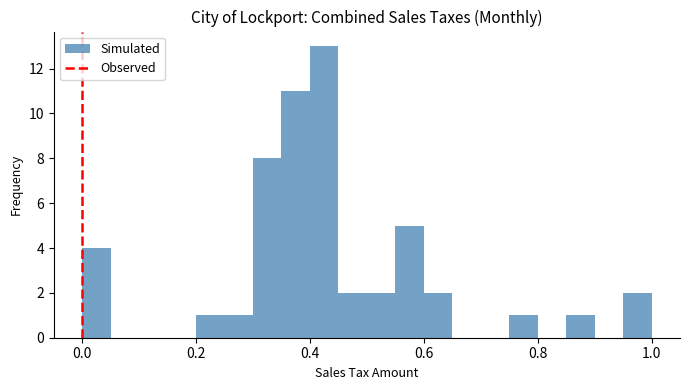

Around what value on the x-axis is the tallest bar? Give the approximate position of its centre, as read against the axis.

0.42